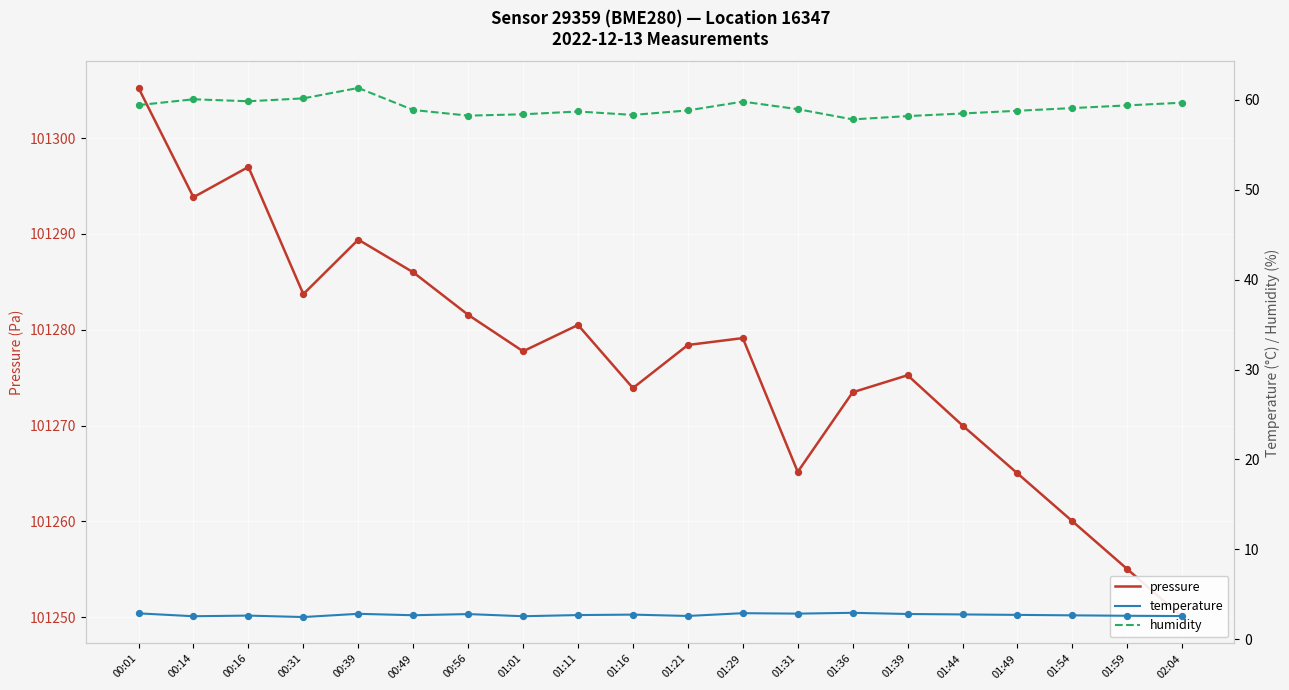

Is the value of temperature at 01:21 greater than the value of pressure at 01:31?

No